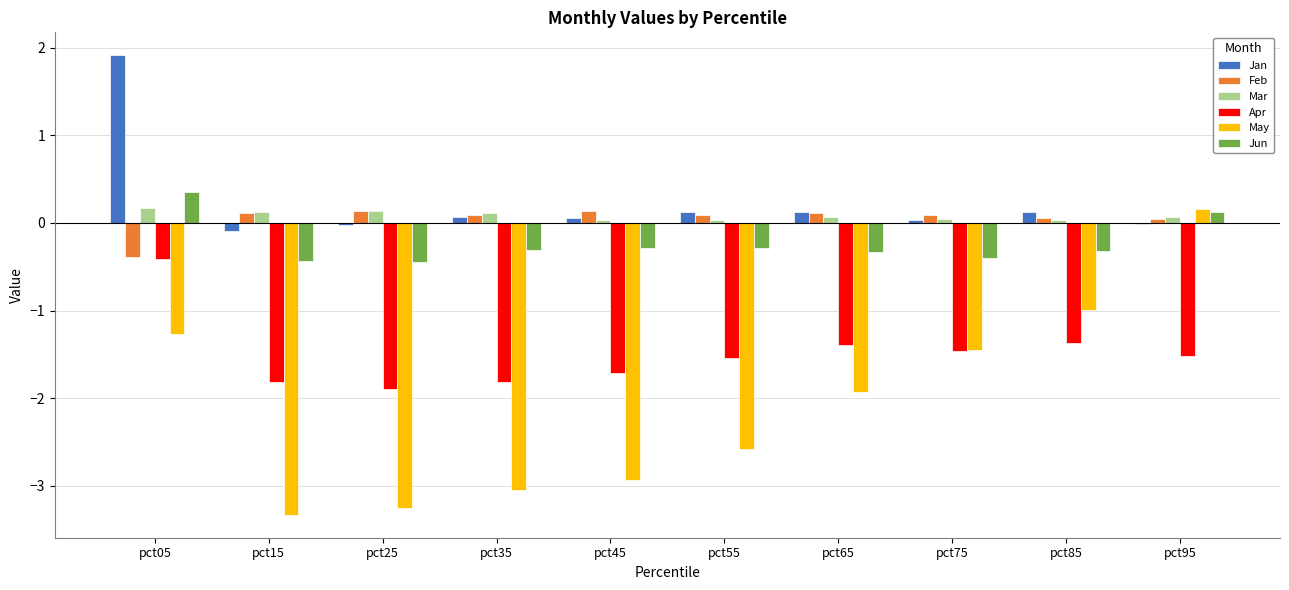

What is the spread (max minus min) of values at pct05?

3.2